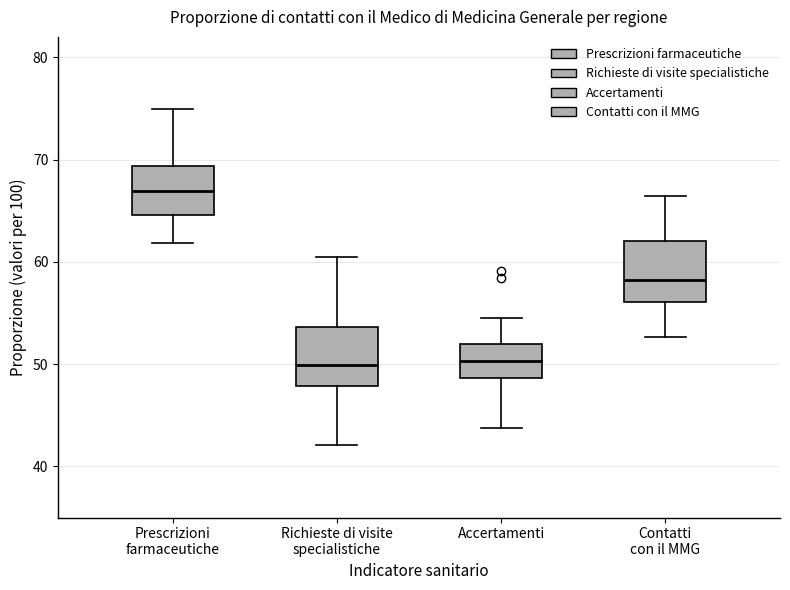

Reading left to right, read every box against the y-axis: the position of its median line, the range the box covers, and the ends of its whiskers. The values are not printed on the chart, so give them approximately, as read against the axis.

Prescrizioni farmaceutiche: median 67, box 65 to 69, whiskers 62 to 75
Richieste di visite specialistiche: median 50, box 48 to 54, whiskers 42 to 61
Accertamenti: median 50, box 49 to 52, whiskers 44 to 55
Contatti con il MMG: median 58, box 56 to 62, whiskers 53 to 66